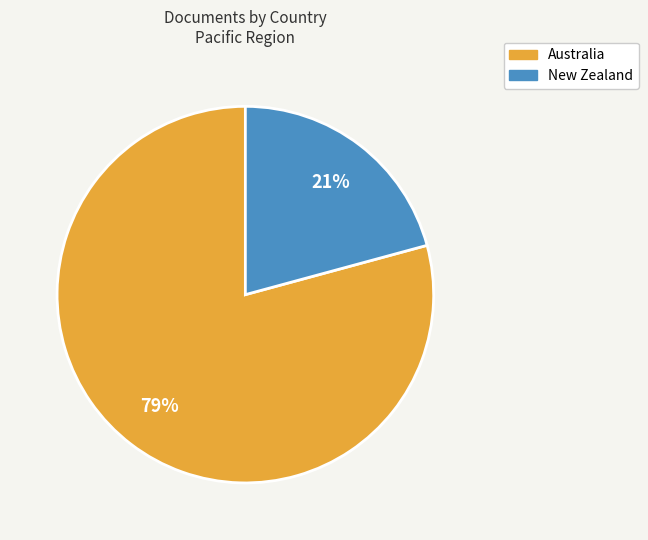

Between Australia and New Zealand, which is larger?

Australia